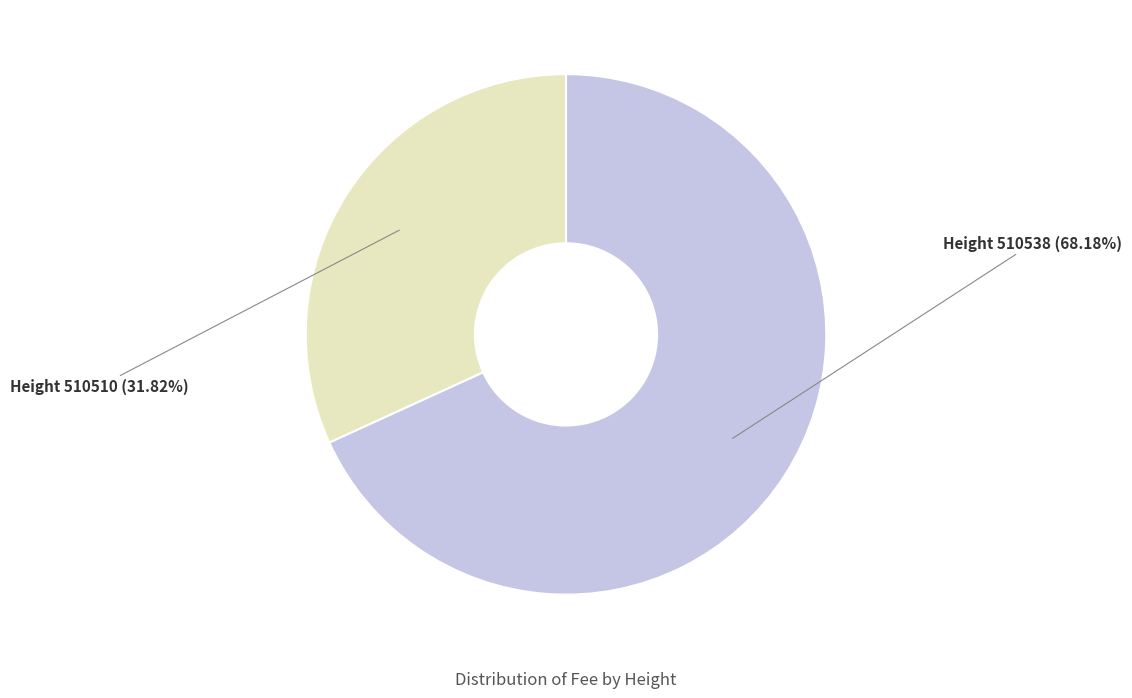

Does any single category account for the majority?

Yes